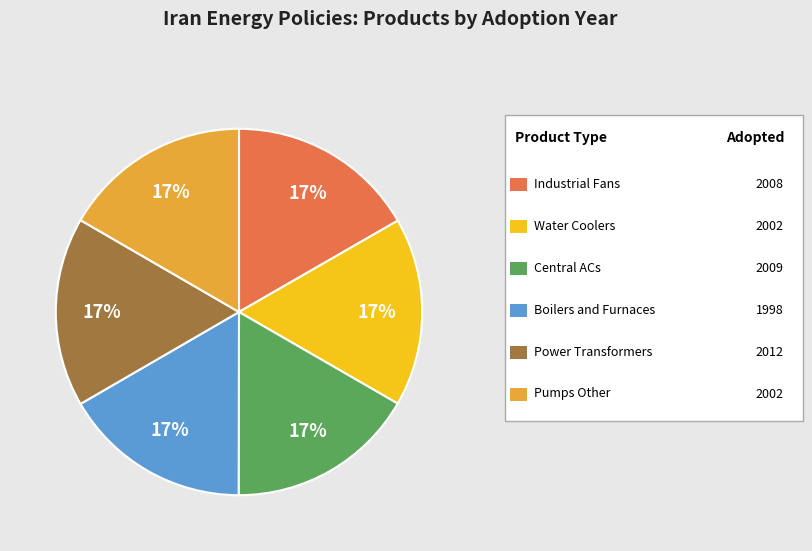

Does any single category account for the majority?

No